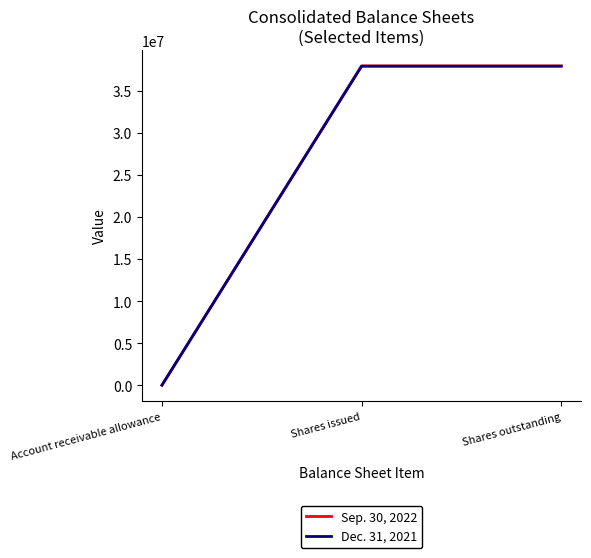

True or false: Dec. 31, 2021 has a value of 37896556 at Shares issued.

True